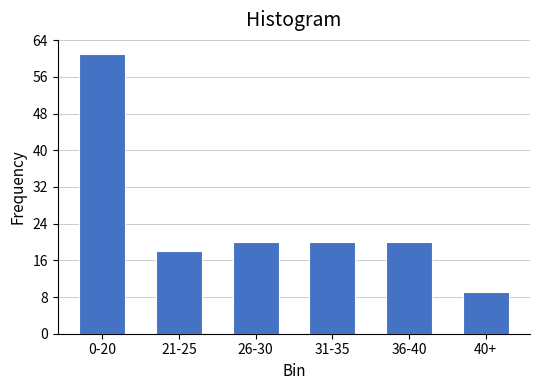

Reading left to right, extract all data points from this chart.

61	18	20	20	20	9